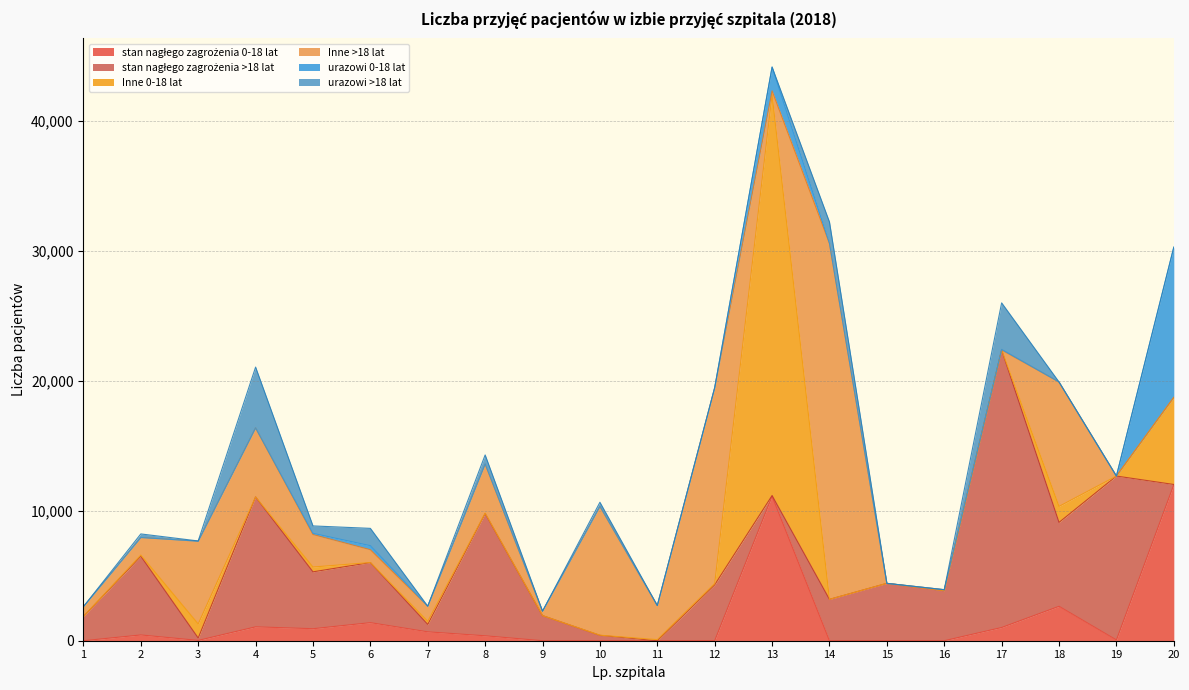

Count the number of data series in this chart.

6